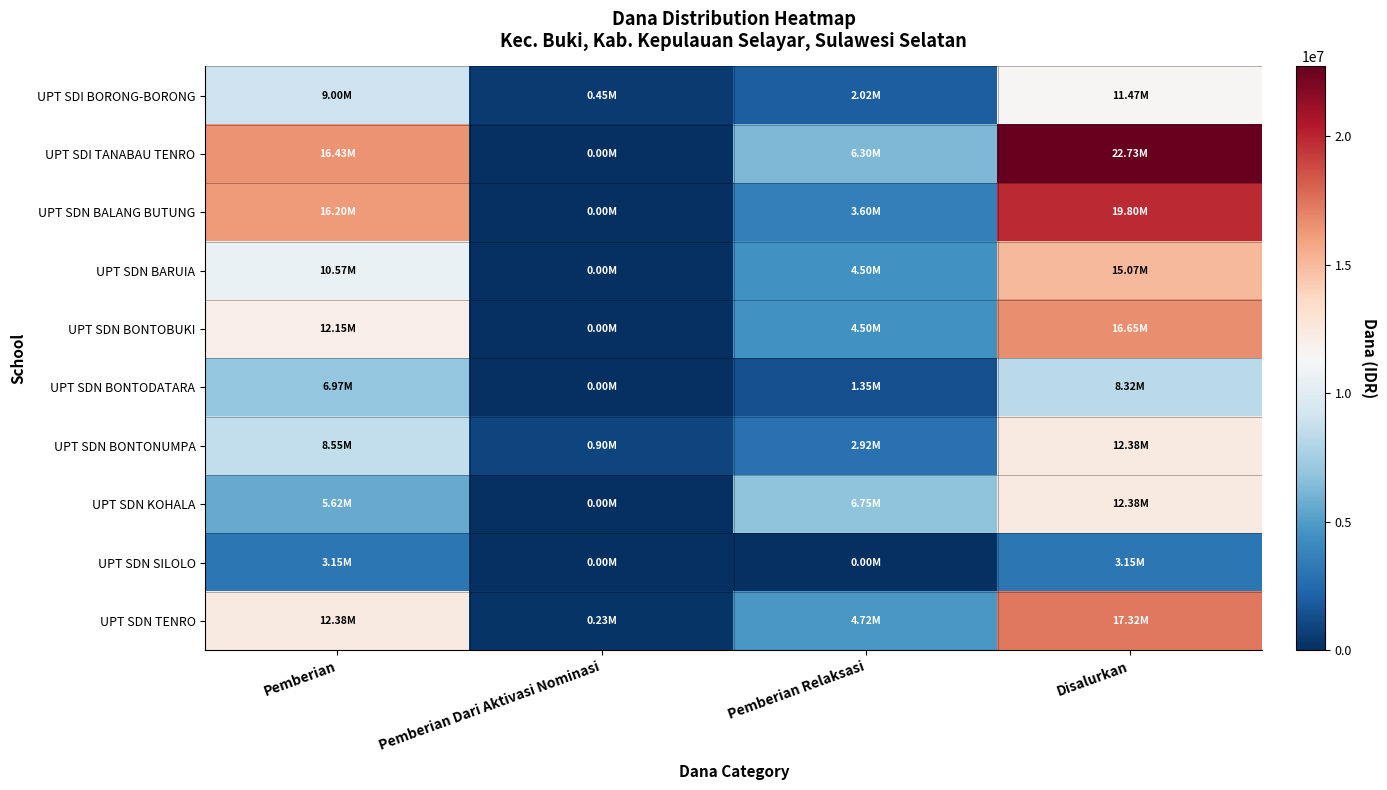

At how many categories does at least one series exceed 17471823?

1